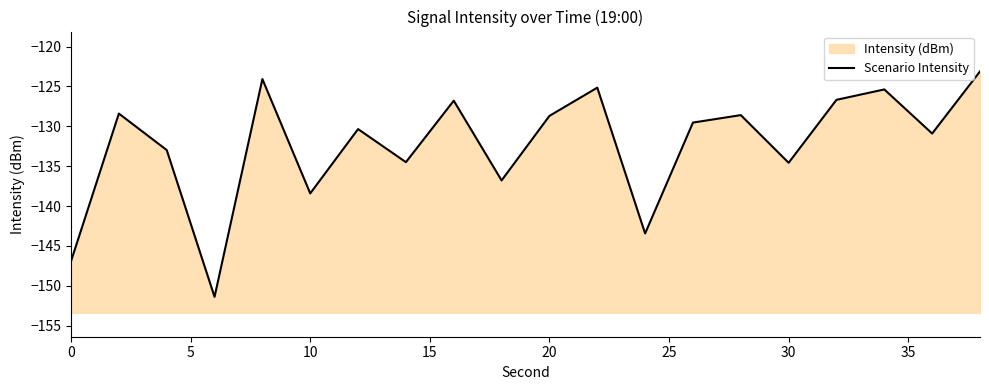

What is the difference between the second highest and second lowest values?

22.8